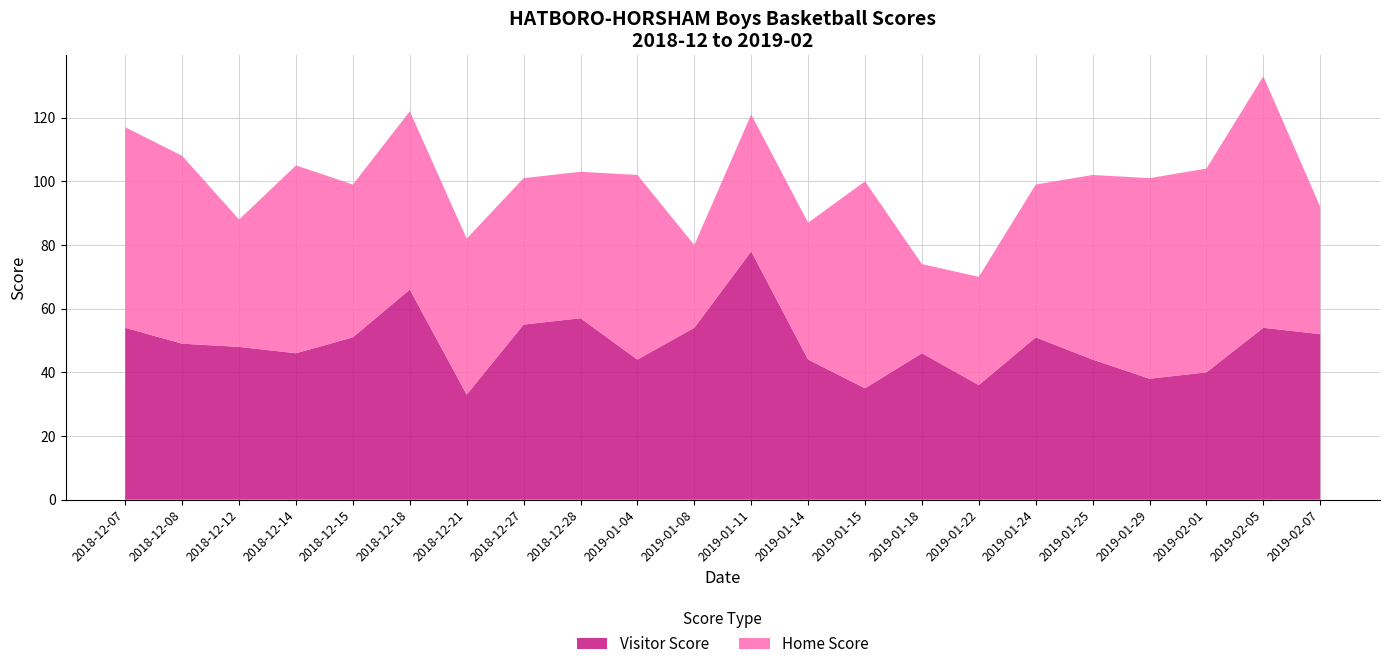

Reading left to right, what are all the values shown in this chart?

Home Score: 63	59	40	59	48	56	49	46	46	58	26	43	43	65	28	34	48	58	63	64	79	40
Visitor Score: 54	49	48	46	51	66	33	55	57	44	54	78	44	35	46	36	51	44	38	40	54	52